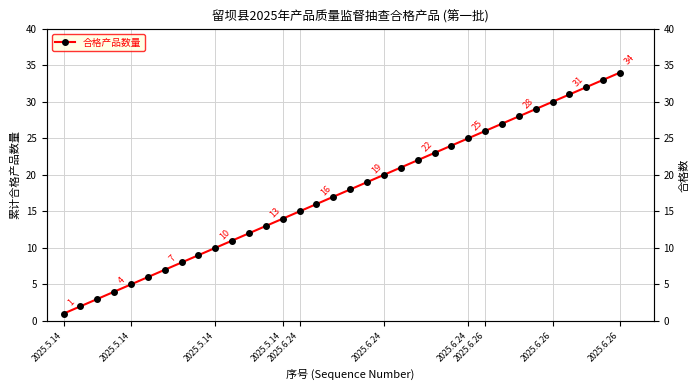

Does the chart have visible grid lines?

Yes